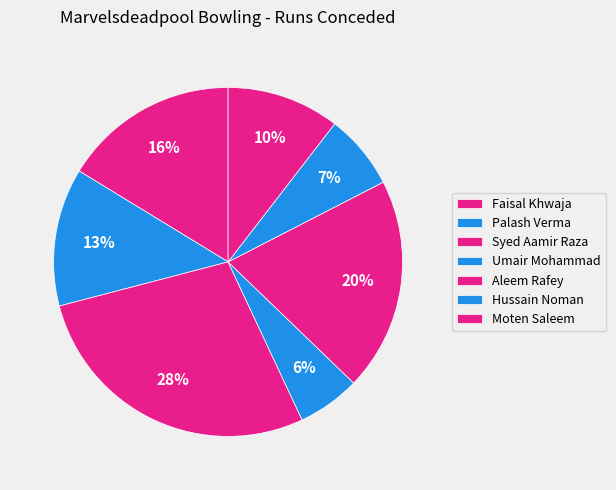

The Hussain Noman slice represents 7% of the pie. True or false?

True